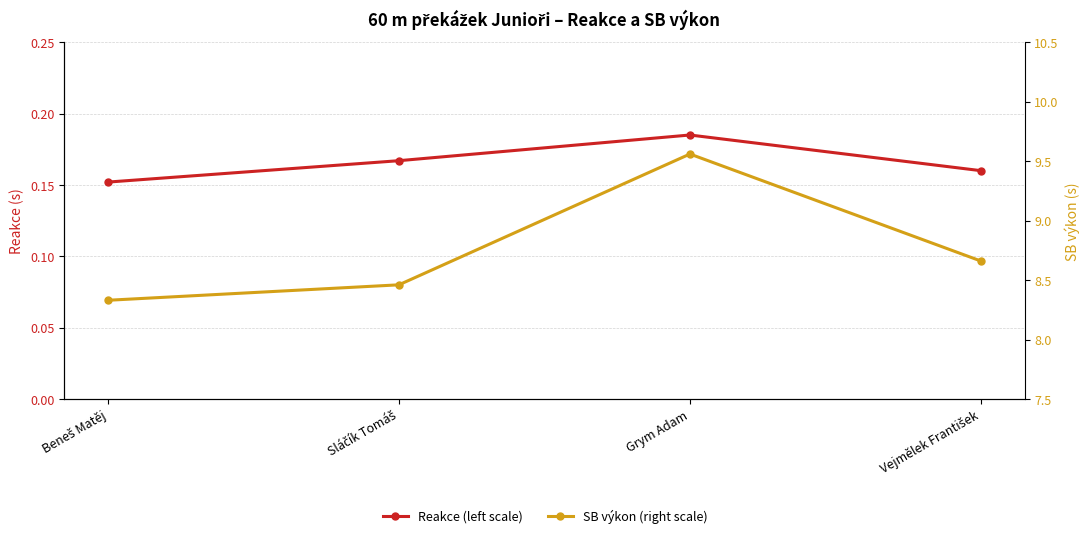

What is the difference between the highest and lowest values at Vejmělek František?

8.5